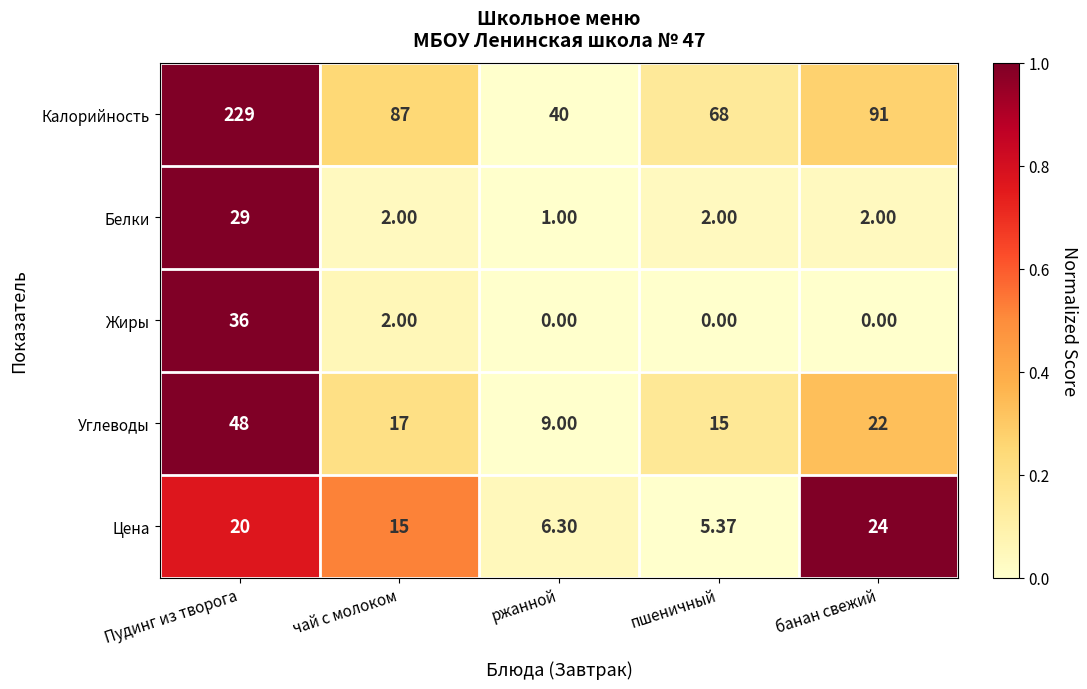

Which series changed the most between чай с молоком and ржанной?

Калорийность